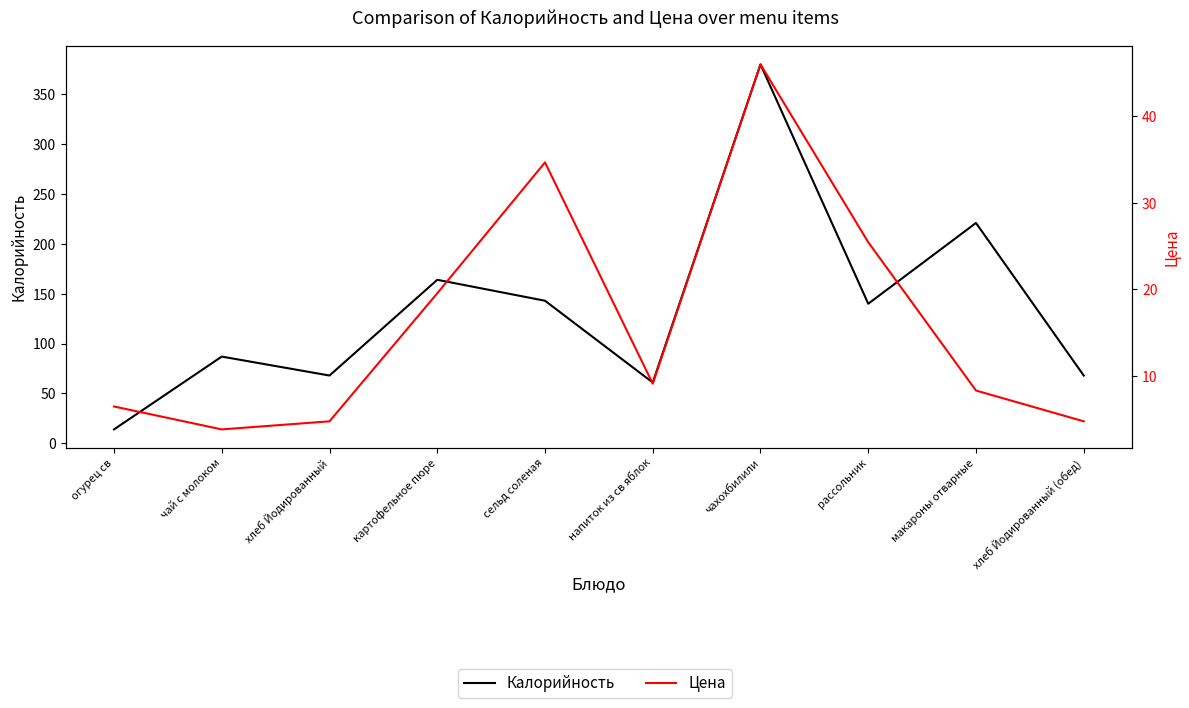

How many values in the Цена series exceed 9?

5